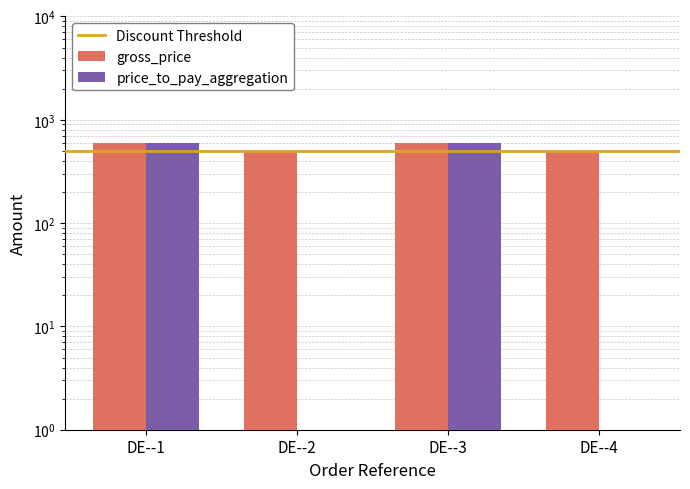

At how many categories does at least one series exceed 397?

4